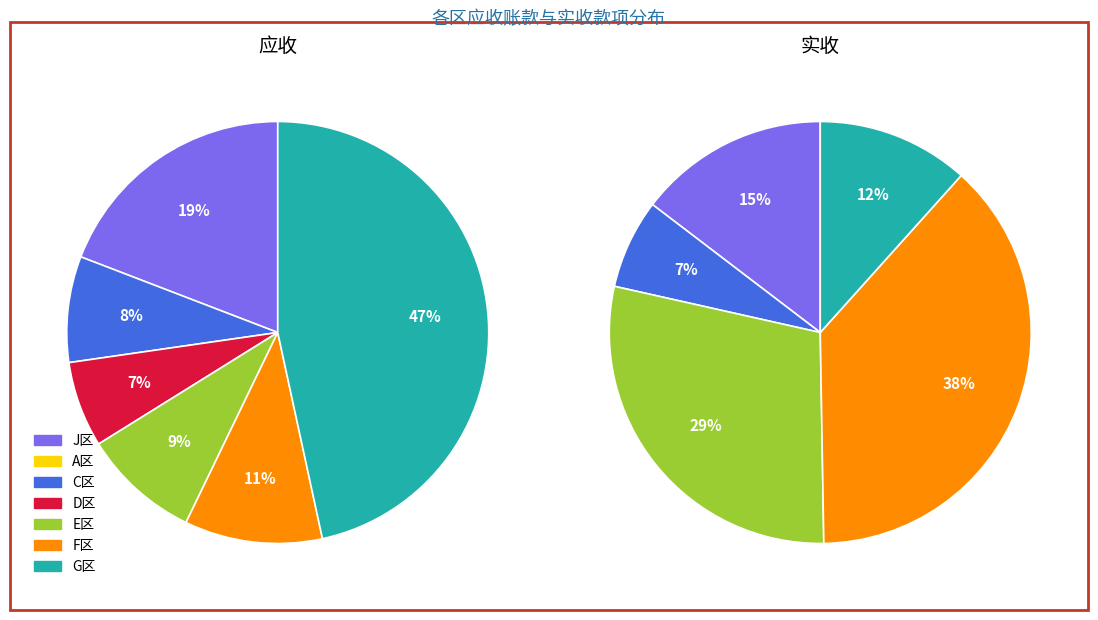

Combined, do G区 and D区 account for over 50%?

Yes